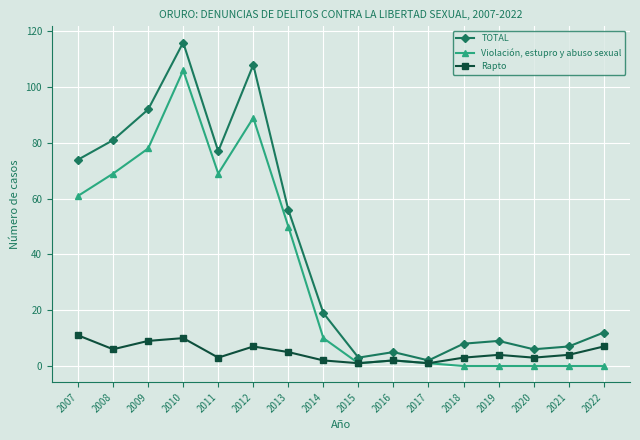

Which series changed the most between 2011 and 2017?

TOTAL